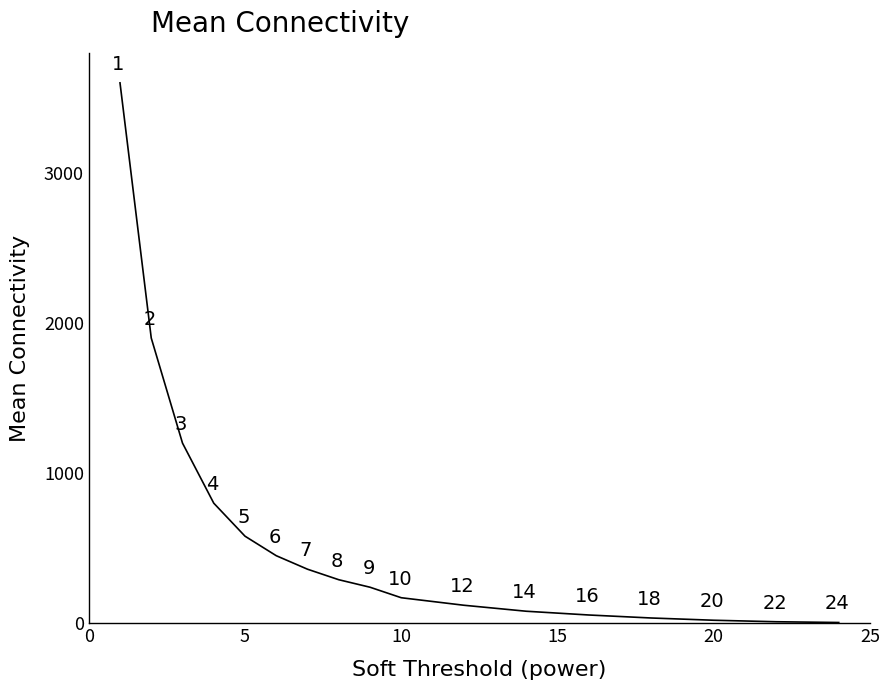

True or false: the data has more than 1 interior local peaks.

False